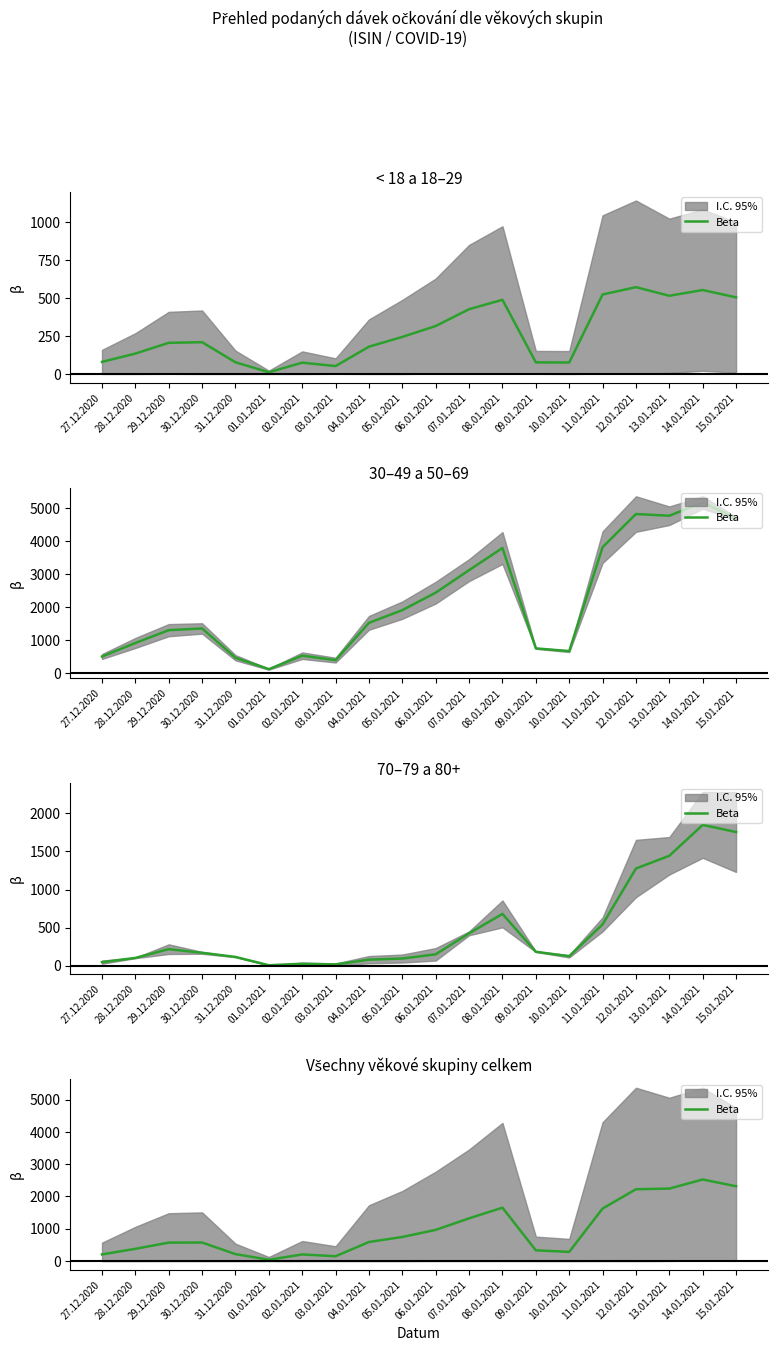

What is the greatest value displayed?

2526.2